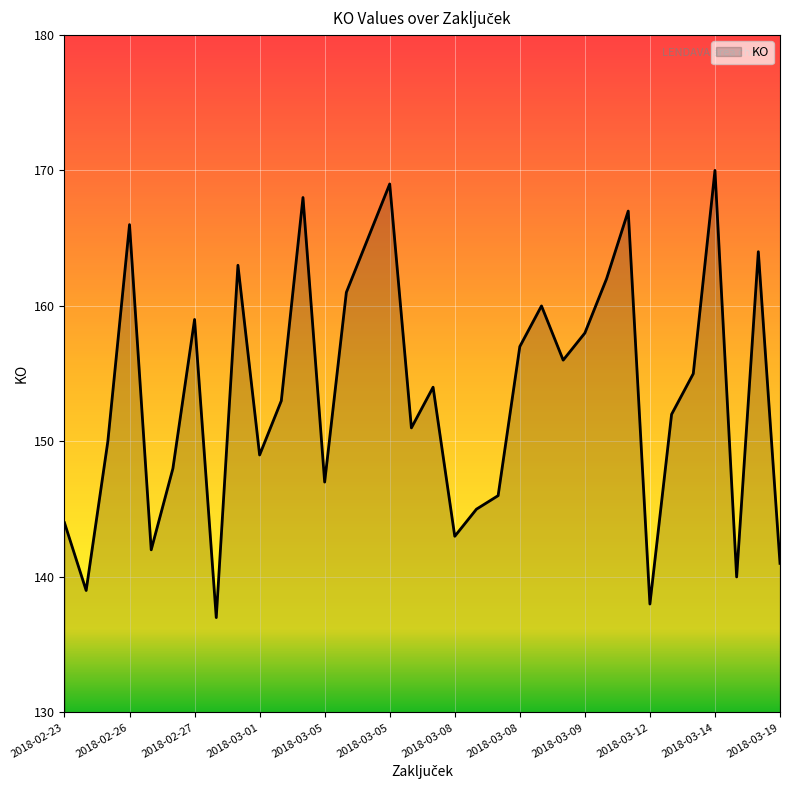

How many lines are shown in the chart?

1